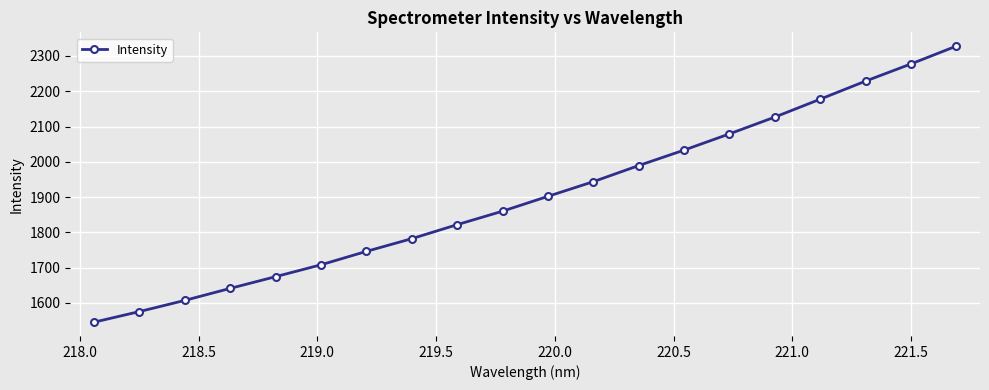

What is the minimum value shown in the chart?

1545.6